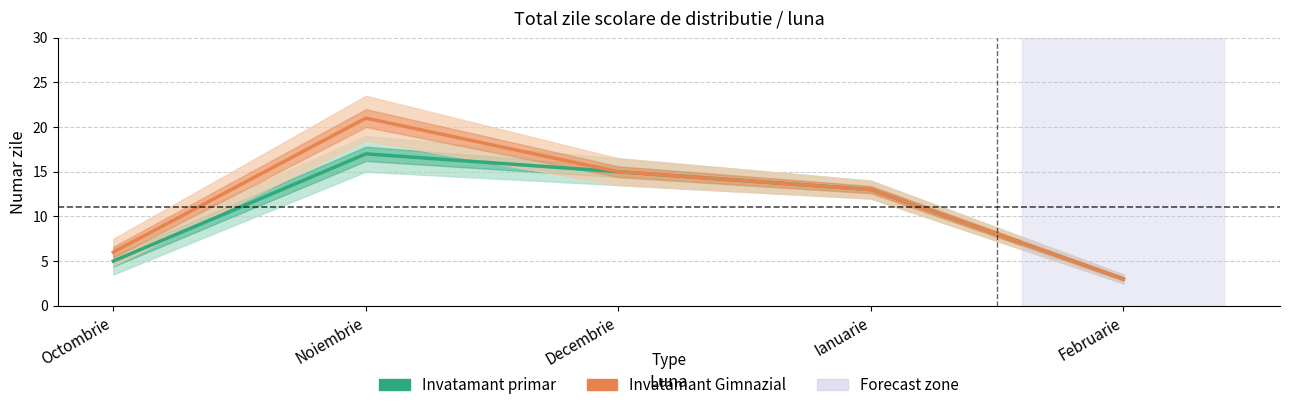

What are all the series names shown in the legend?

Invatamant primar, Invatamant Gimnazial